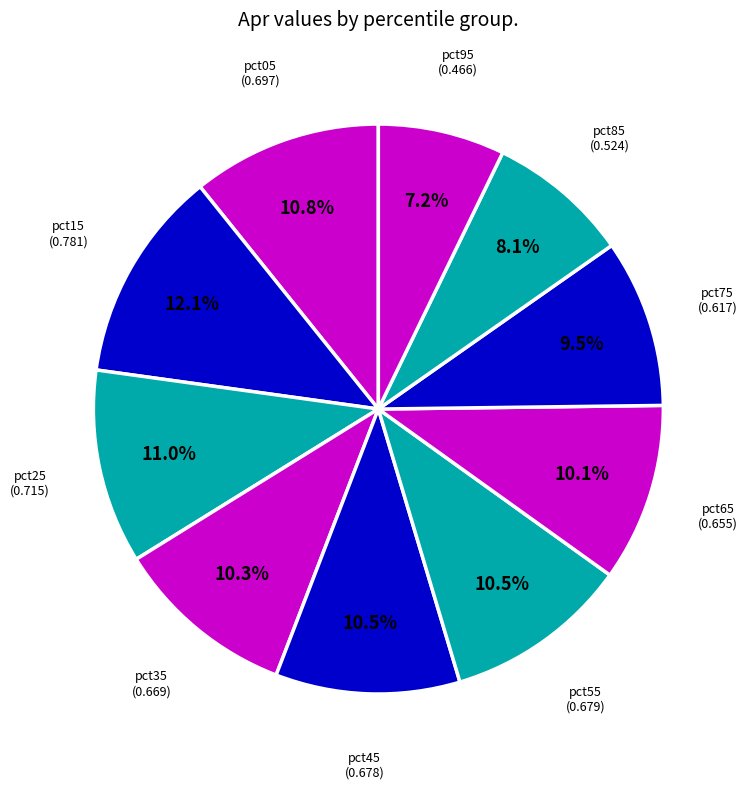

Does any single category account for the majority?

No